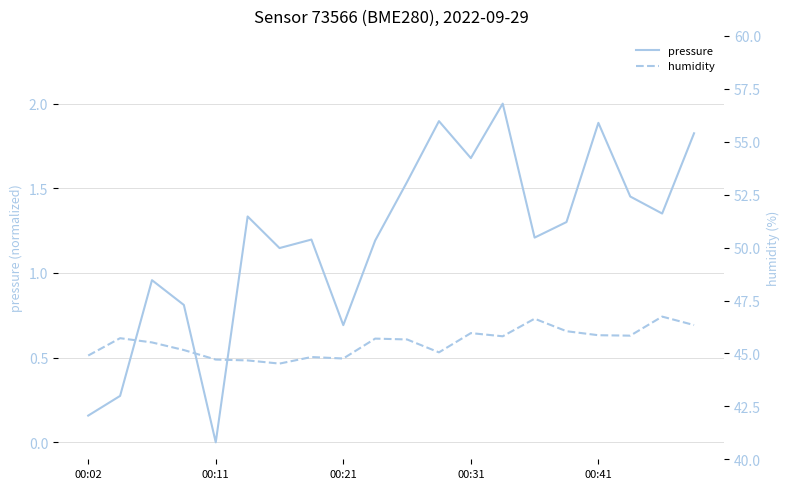

What is the sum of all pressure values?

23.9